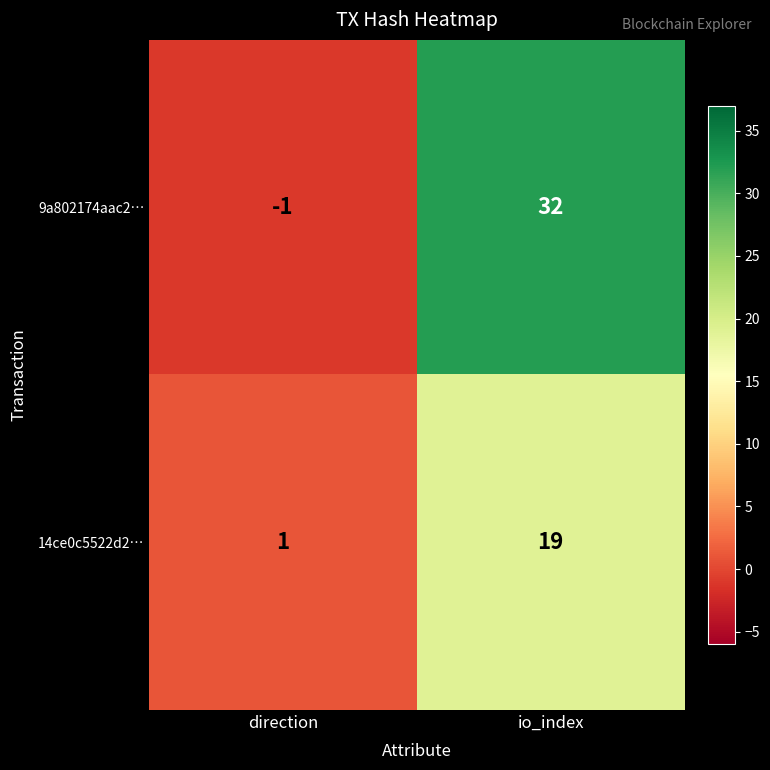

Count the number of categories in the chart.

2